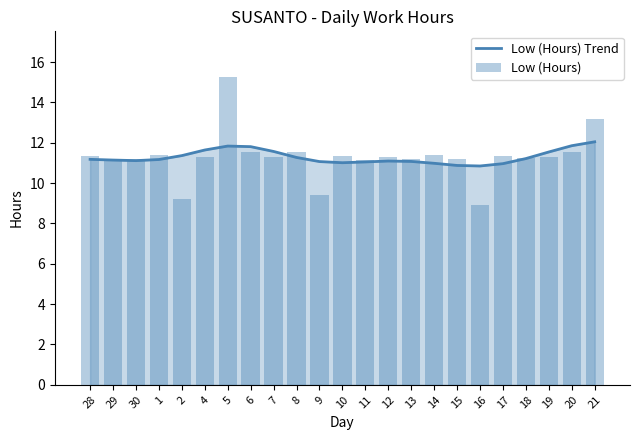

At which label does Low (Hours) reach its peak?

5